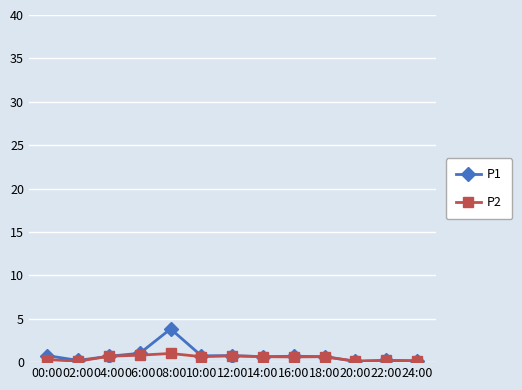

Read the P2 value at 00:00.

0.3